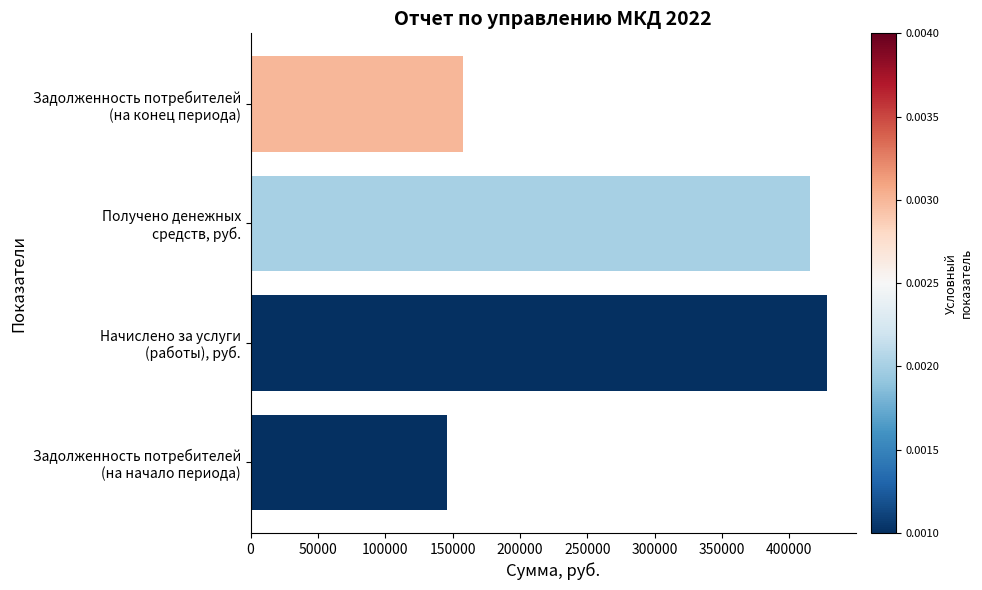

Reading bottom to top, what are all the values shown in this chart?

145512.4	428010.8	415491.2	158031.9